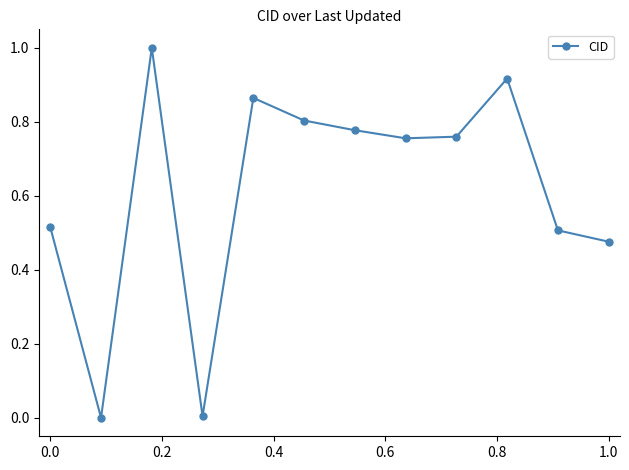

True or false: the data has more than 2 interior local peaks.

True